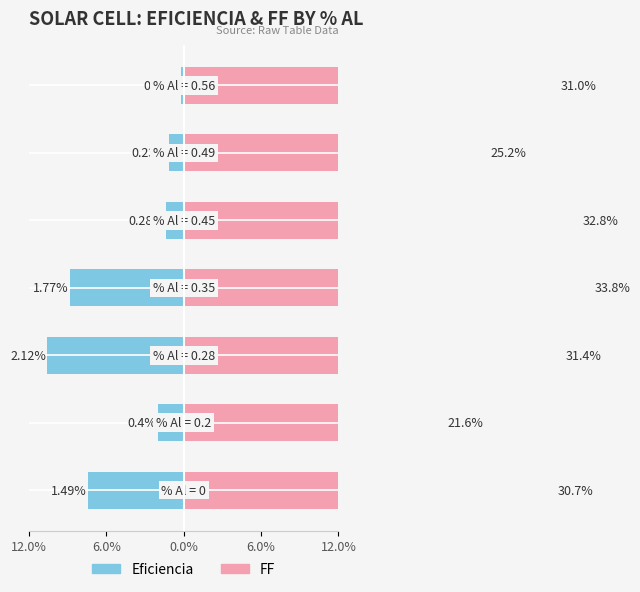

Does the chart contain stacked bars?

No